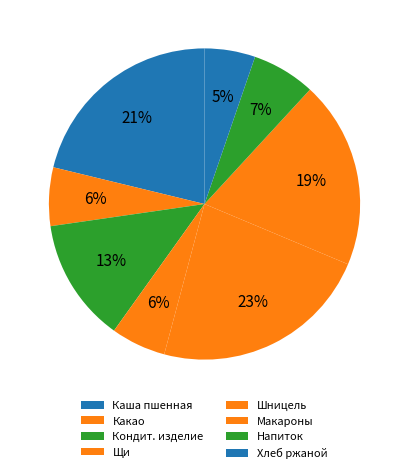

How many segments does this pie chart have?

8